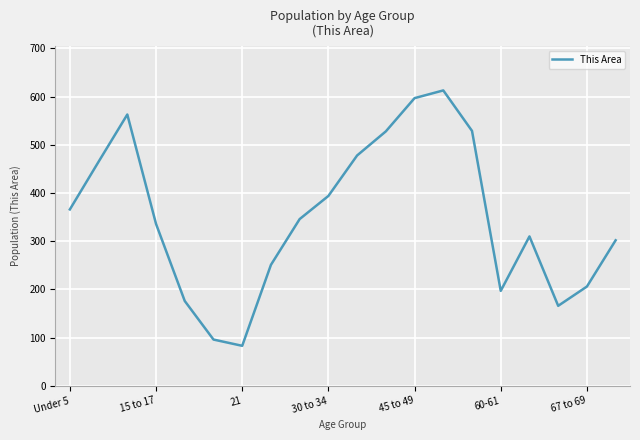

What is the maximum value shown in the chart?

613